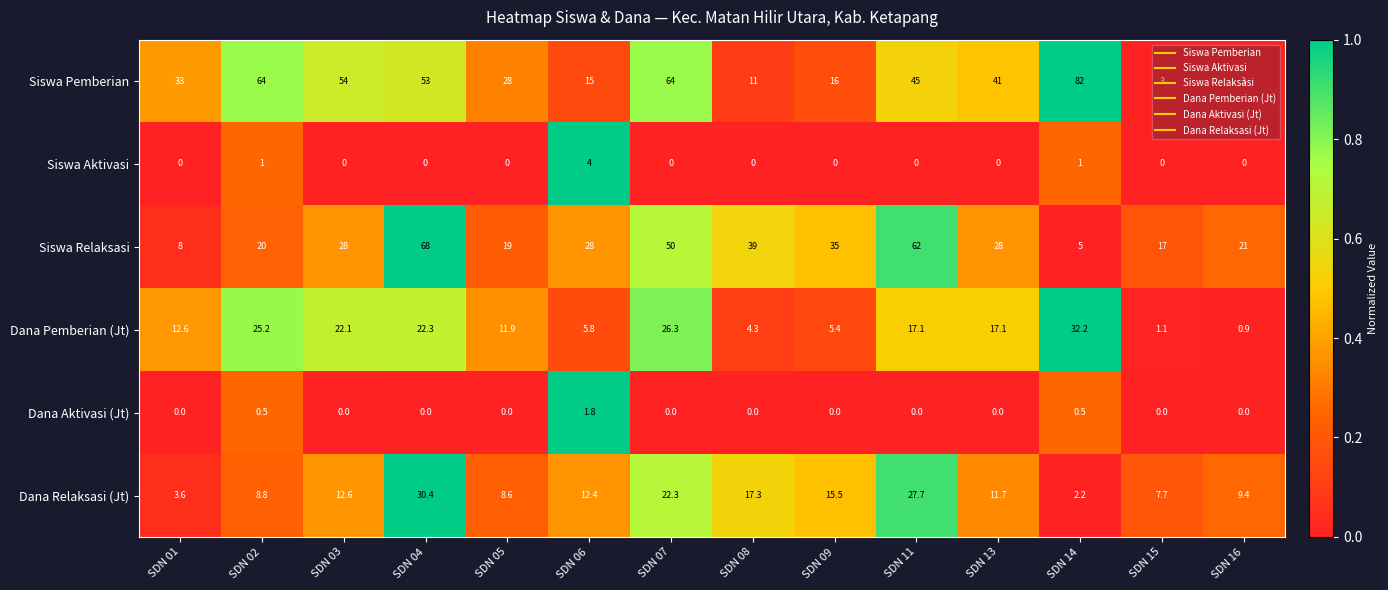

Rank the series at SDN 14 from lowest to highest value.

Dana Aktivasi (Jt), Siswa Aktivasi, Dana Relaksasi (Jt), Siswa Relaksasi, Dana Pemberian (Jt), Siswa Pemberian